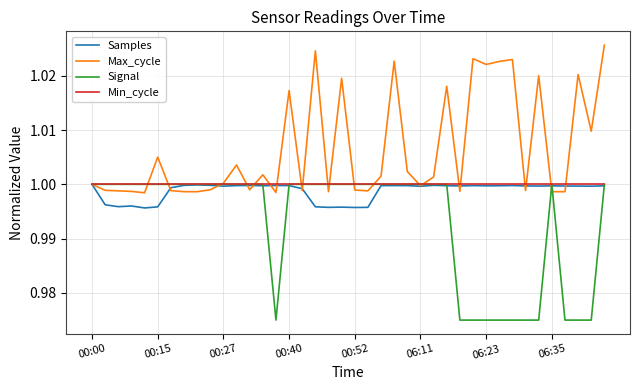

Does the chart have visible grid lines?

Yes